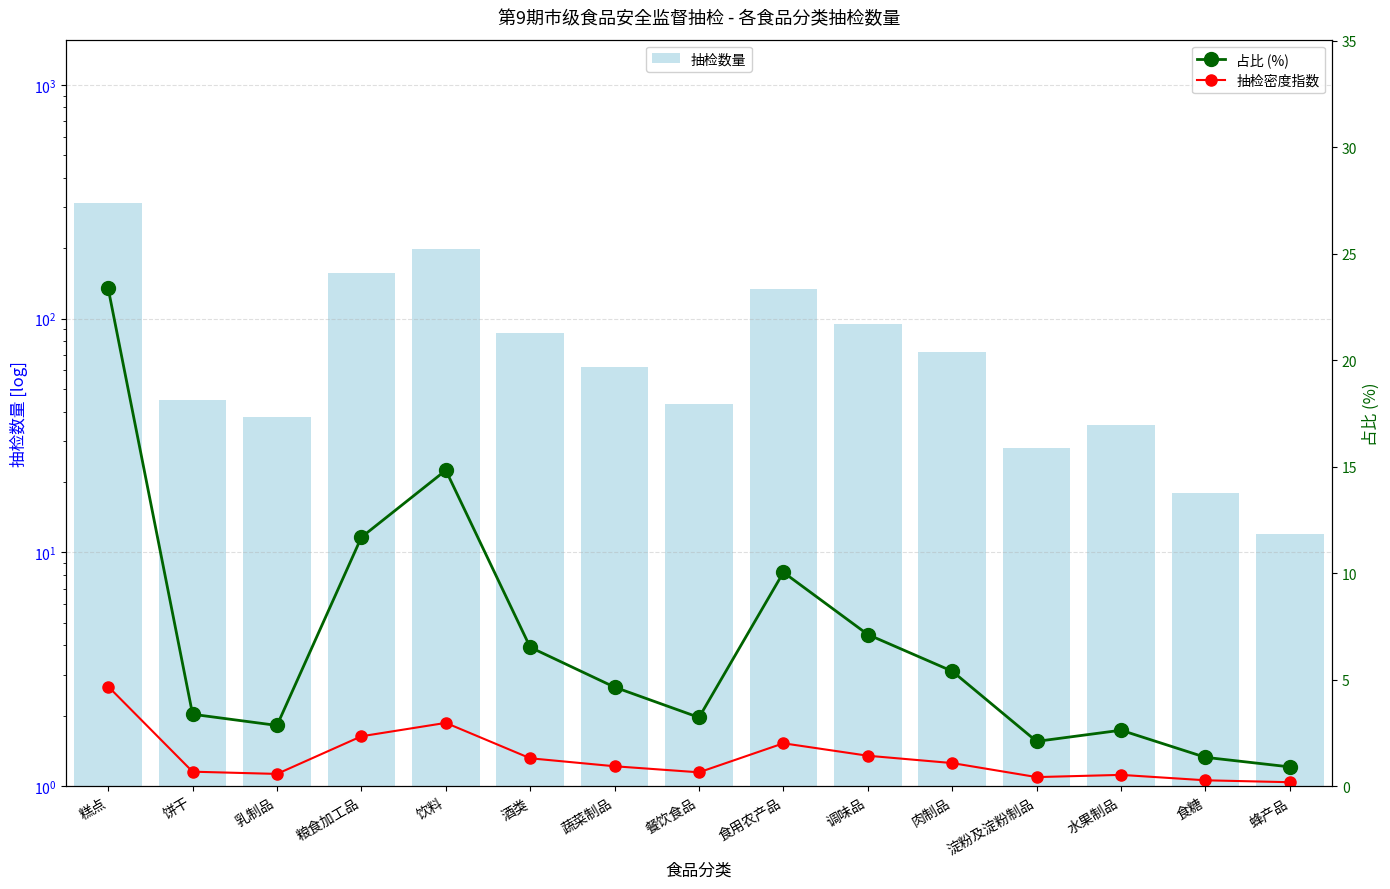

Does the chart contain stacked bars?

No